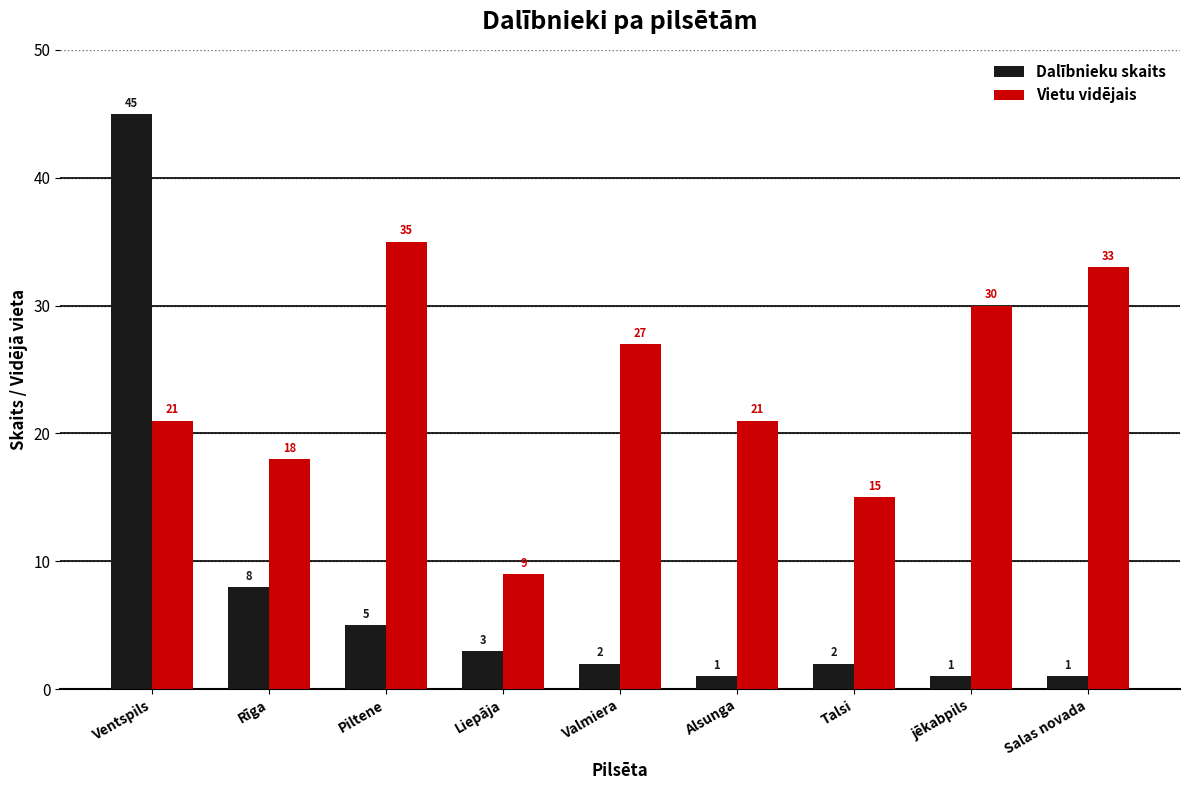

True or false: Vietu vidējais has a value of 8 at Valmiera.

False